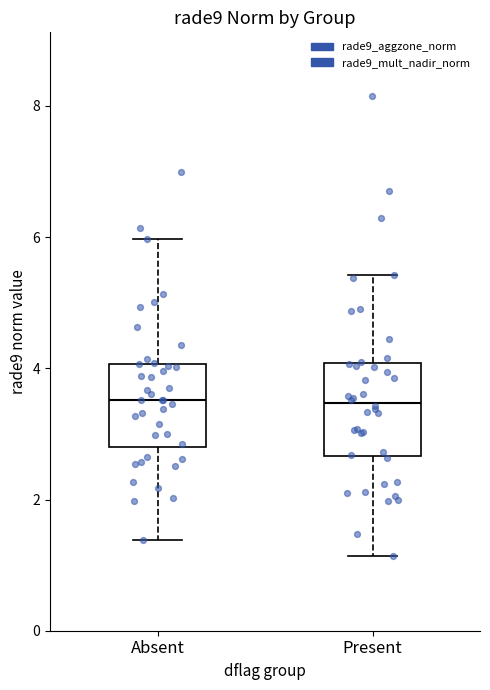

Reading left to right, read every box against the y-axis: the position of its median line, the range the box covers, and the ends of its whiskers. The values are not printed on the chart, so give them approximately, as read against the axis.

Absent: median 3.6, box 2.8 to 4.0, whiskers 1.4 to 6.0
Present: median 3.4, box 2.6 to 4.0, whiskers 1.2 to 5.4